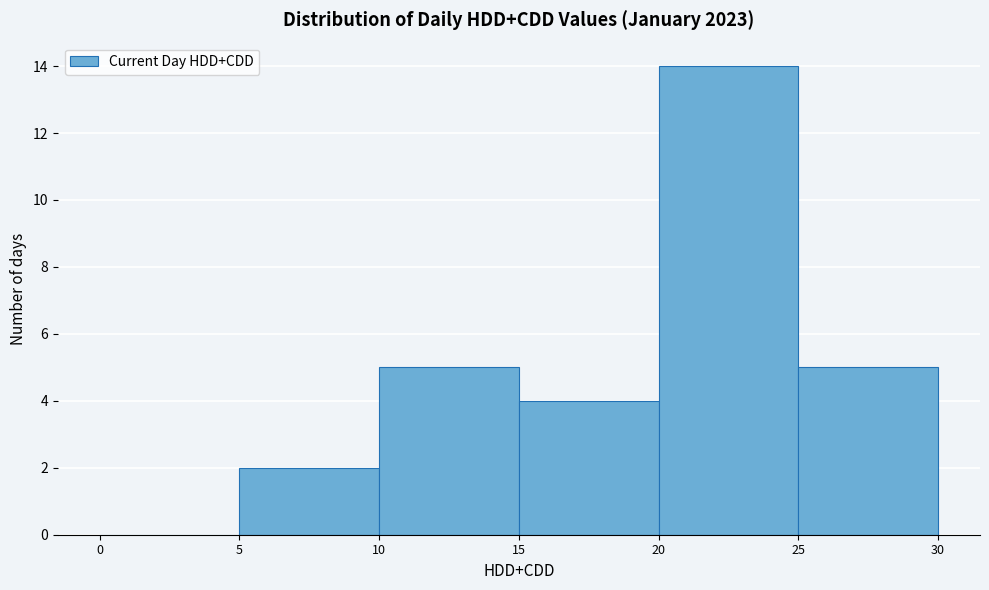

Reading left to right, list every bar in this chart as the range it spans on the x-axis followed by its height. The values are not printed on the chart, so give them approximately, as read against the axis.

0 to 5: 0
5 to 10: 2
10 to 15: 5
15 to 20: 4
20 to 25: 14
25 to 30: 5